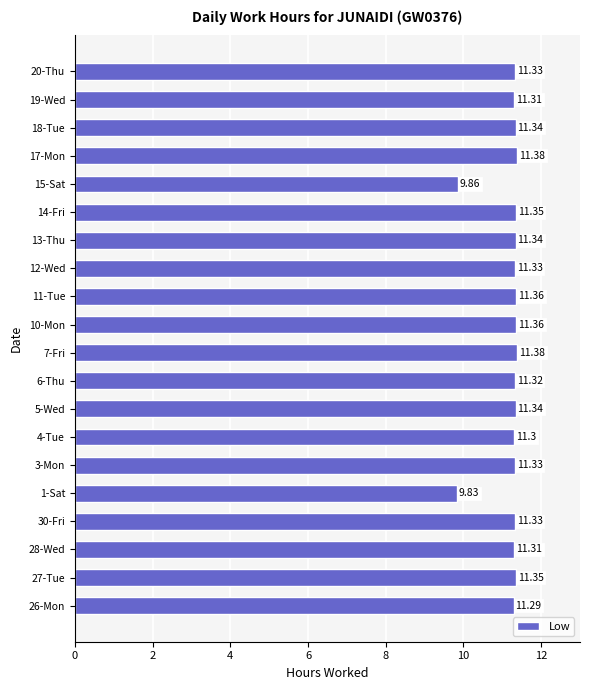

Does the chart contain any negative values?

No